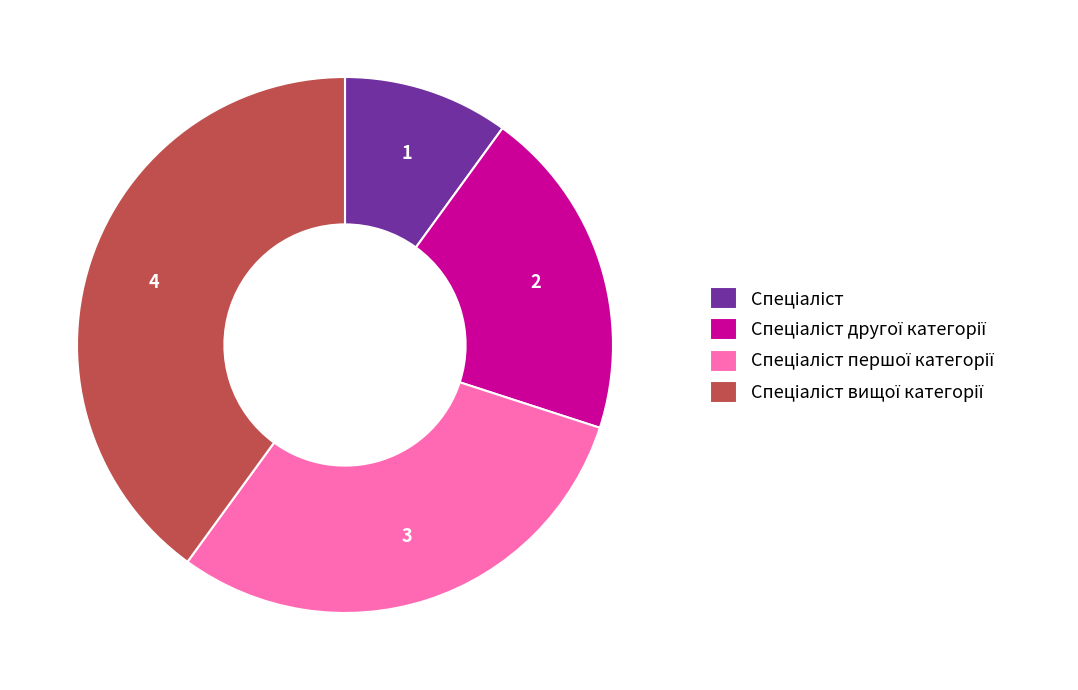

Is there a majority slice in this chart?

No